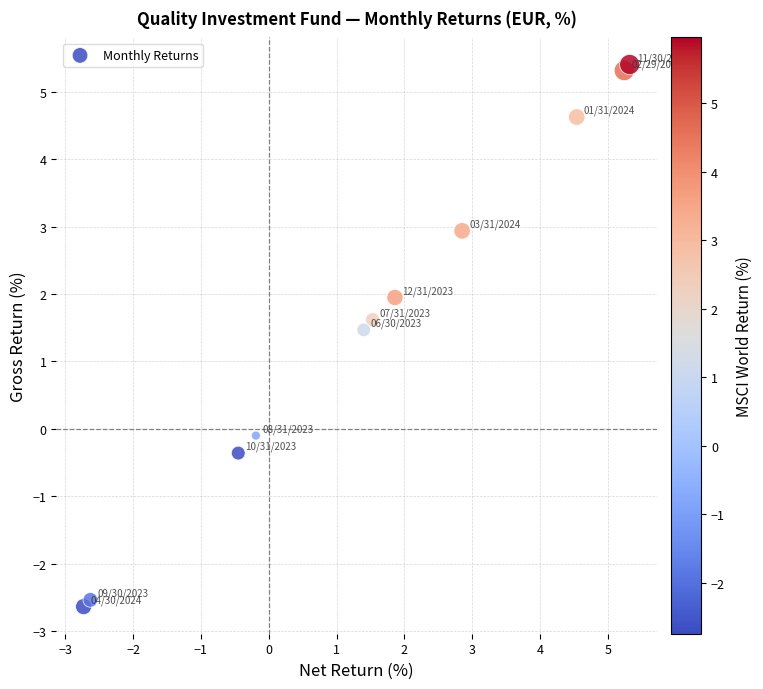

What is the range of X values (max minus min)?

8.1